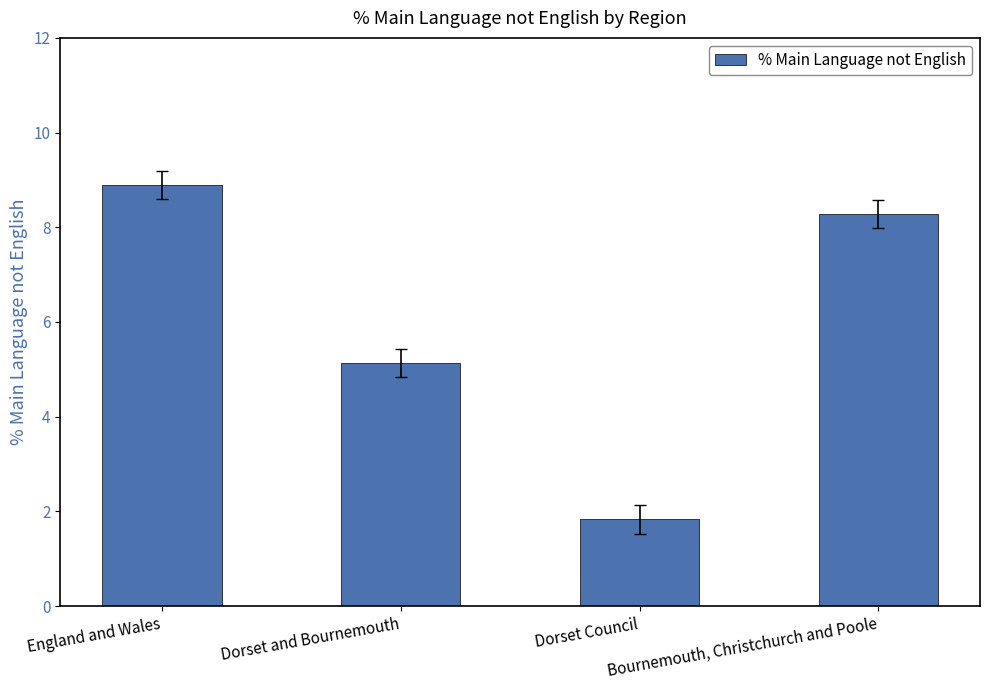

At which label does the data first exceed 8?

England and Wales